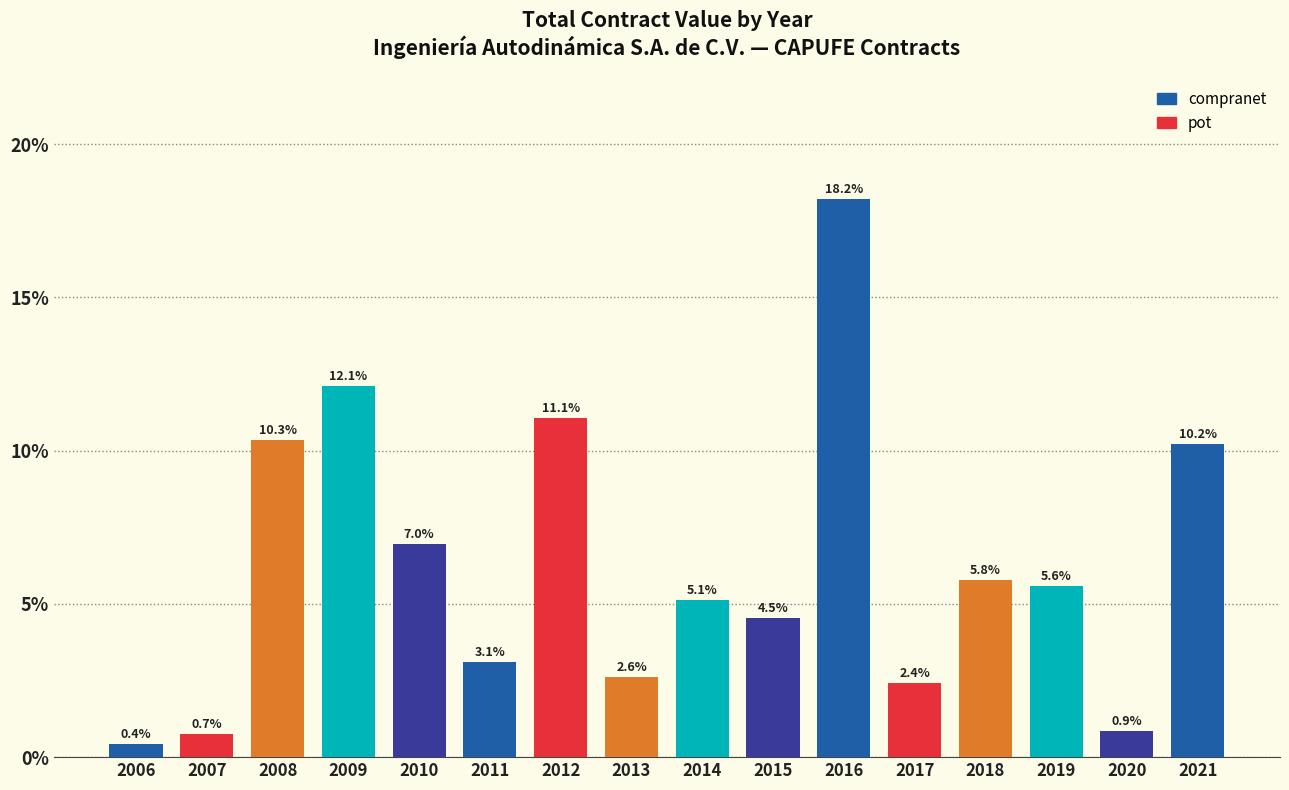

What is the difference between the maximum and minimum values?

17.8